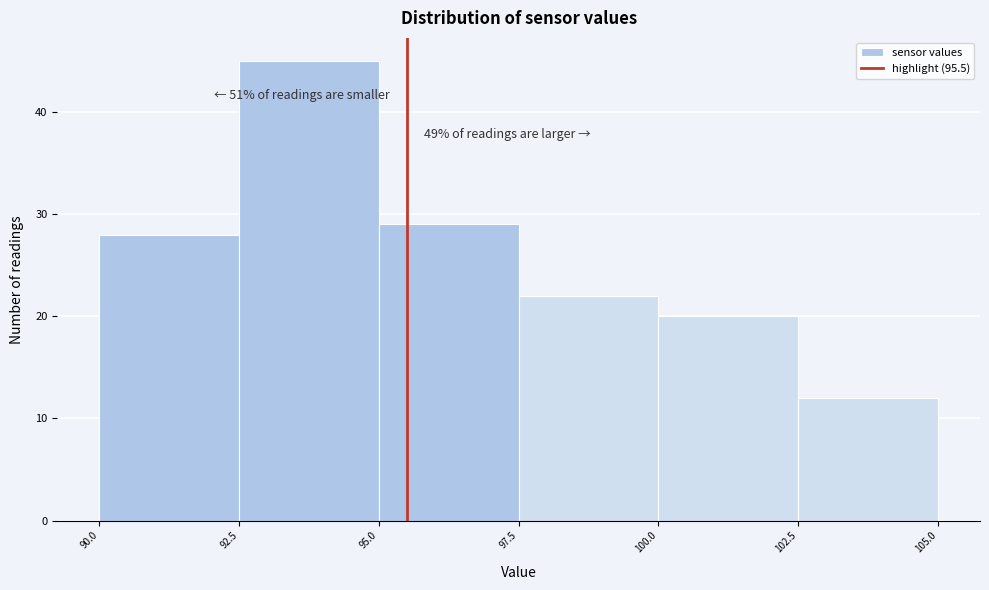

Over which range of the x-axis is the bar tallest?

92.5 to 95.0